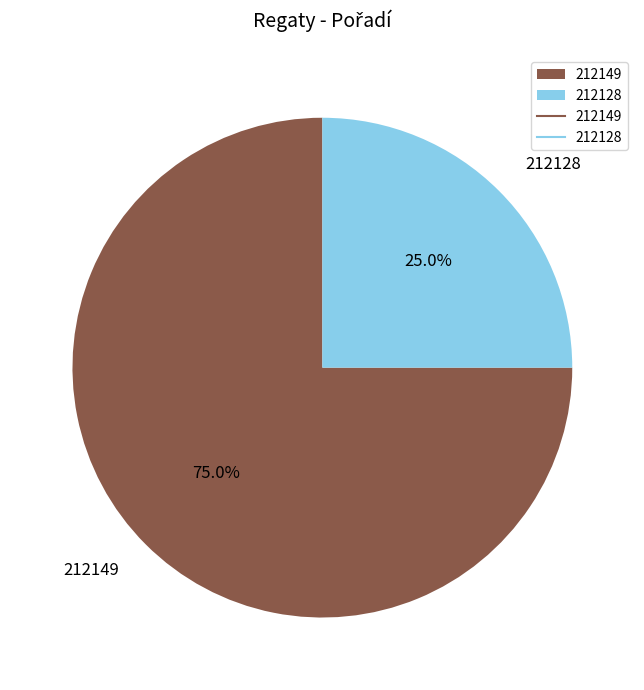

What percentage is the 212149 slice, to the nearest percent?

75%